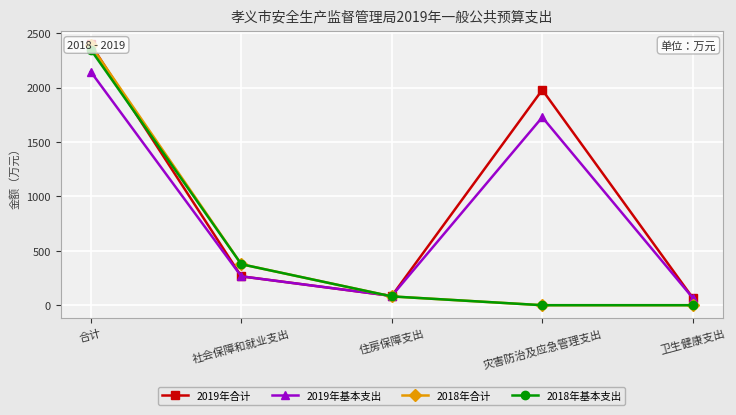

Reading left to right, what are all the values shown in this chart?

2019年合计: 合计=2398.1	社会保障和就业支出=265.5	住房保障支出=85.6	灾害防治及应急管理支出=1979.9	卫生健康支出=67.2
2019年基本支出: 合计=2146.6	社会保障和就业支出=265.5	住房保障支出=85.6	灾害防治及应急管理支出=1728.3	卫生健康支出=67.2
2018年合计: 合计=2388.0	社会保障和就业支出=377.0	住房保障支出=80.8	灾害防治及应急管理支出=0.0	卫生健康支出=0.0
2018年基本支出: 合计=2349.7	社会保障和就业支出=377.0	住房保障支出=80.8	灾害防治及应急管理支出=0.0	卫生健康支出=0.0